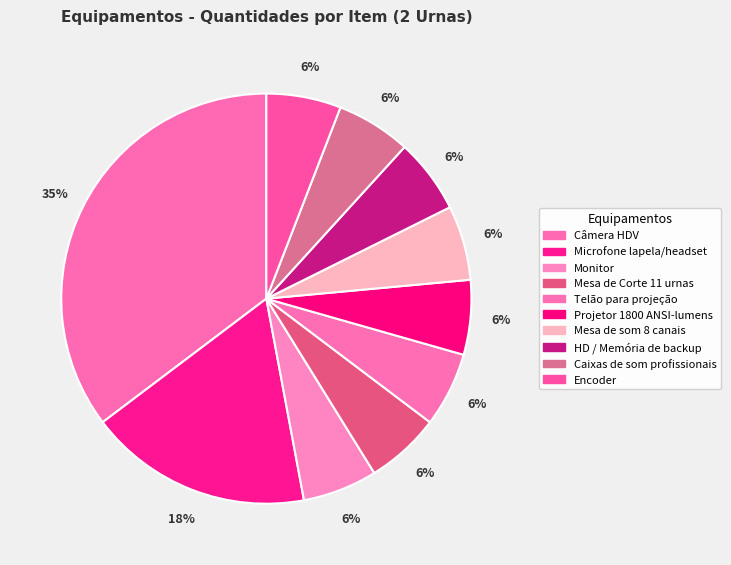

How many segments does this pie chart have?

10